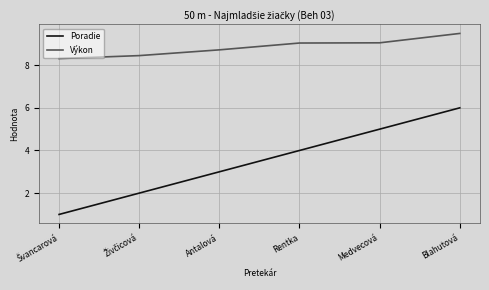

What is the difference between the maximum and second lowest values in the Poradie series?

4.0